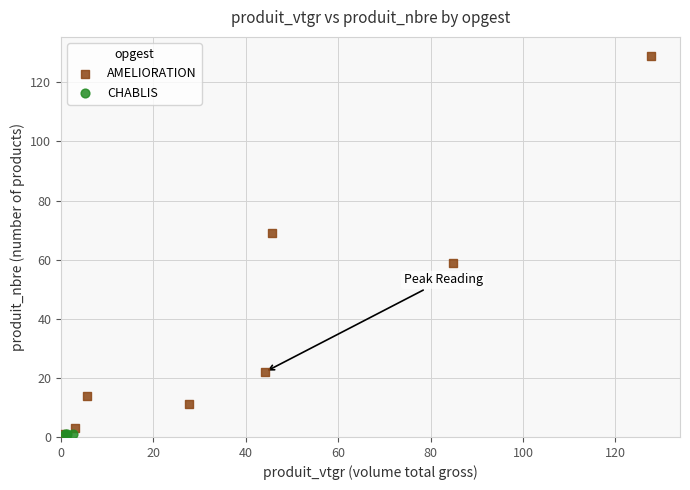

Which series reaches the maximum Y coordinate?

AMELIORATION